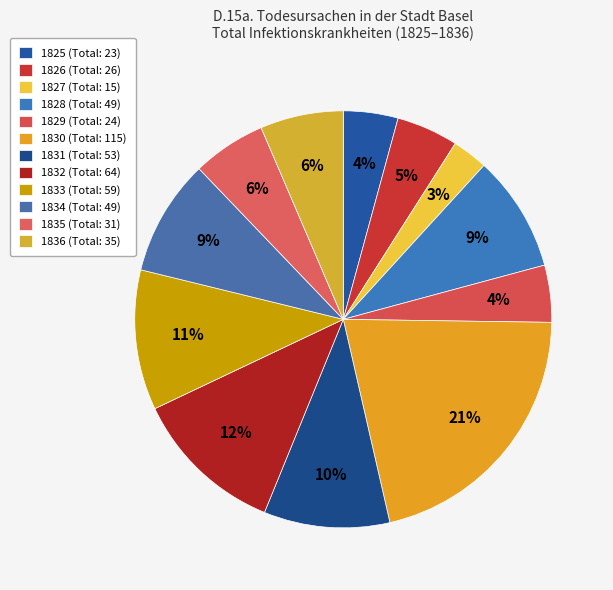

Is 1834 the majority of the pie?

No